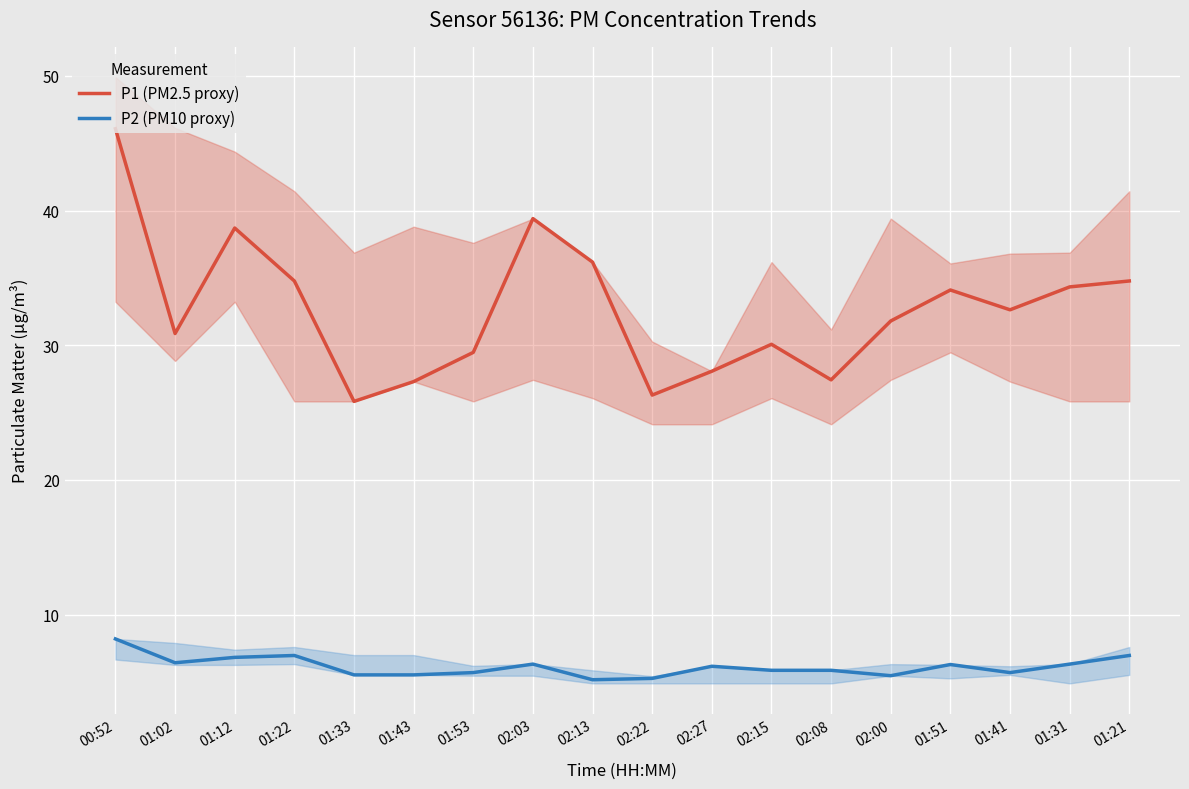

True or false: P2 (PM10 proxy) and P1 (PM2.5 proxy) cross at least once.

False